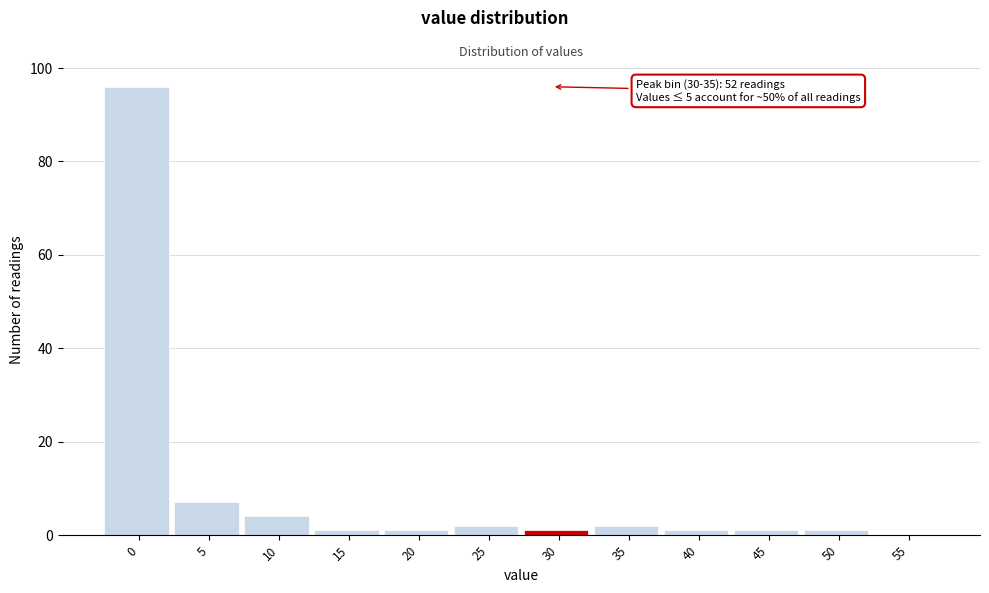

Reading right to left, transcribe all the data shown in this chart.

55=0	50=1	45=1	40=1	35=2	30=1	25=2	20=1	15=1	10=4	5=7	0=96